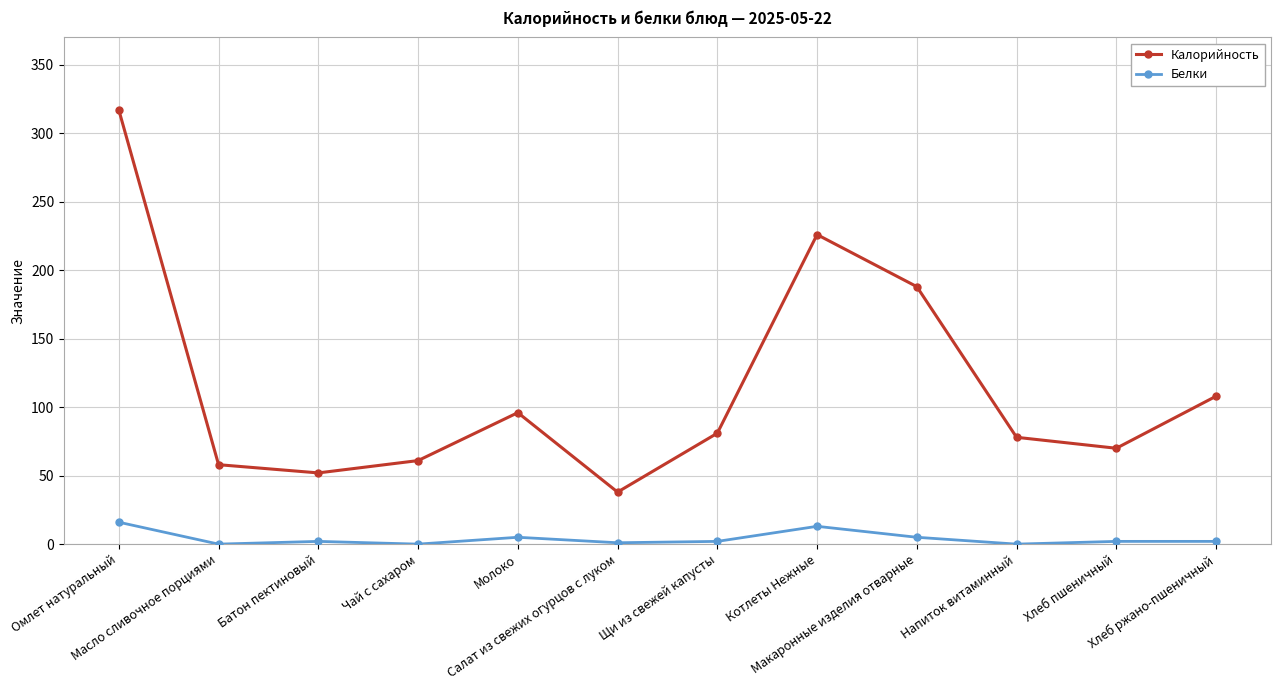

How many distinct data groups are displayed?

2